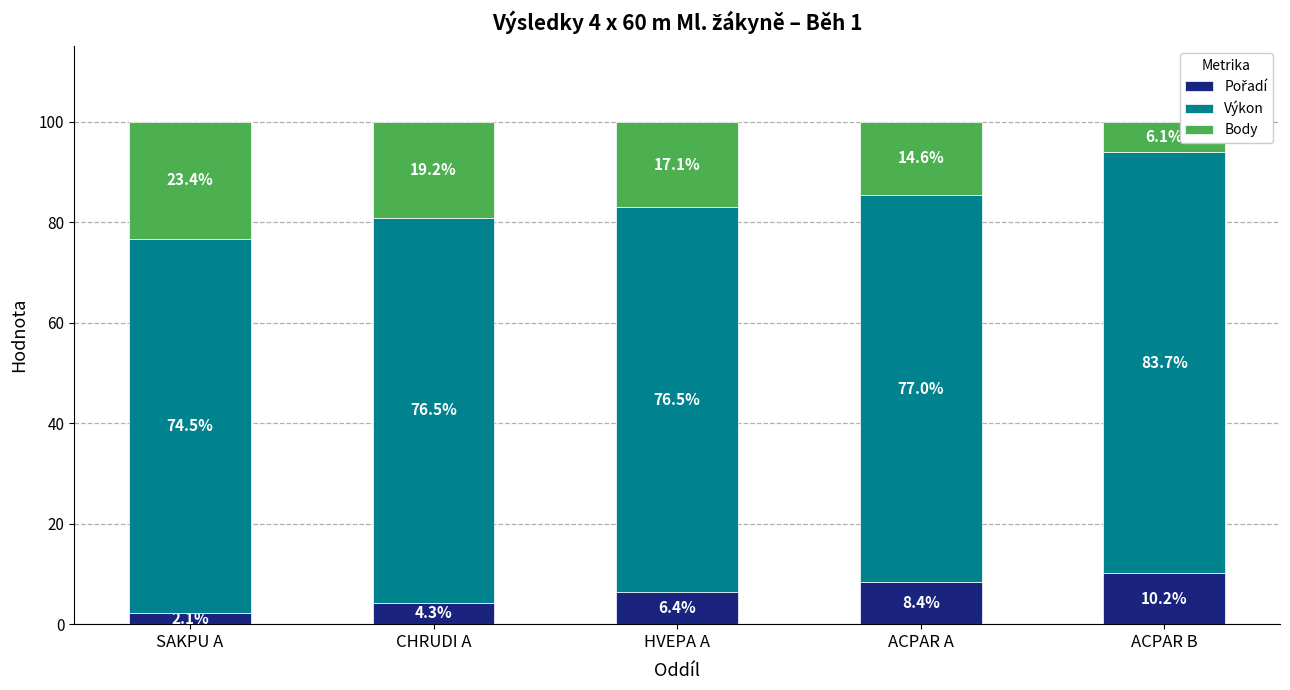

How many distinct data groups are displayed?

3